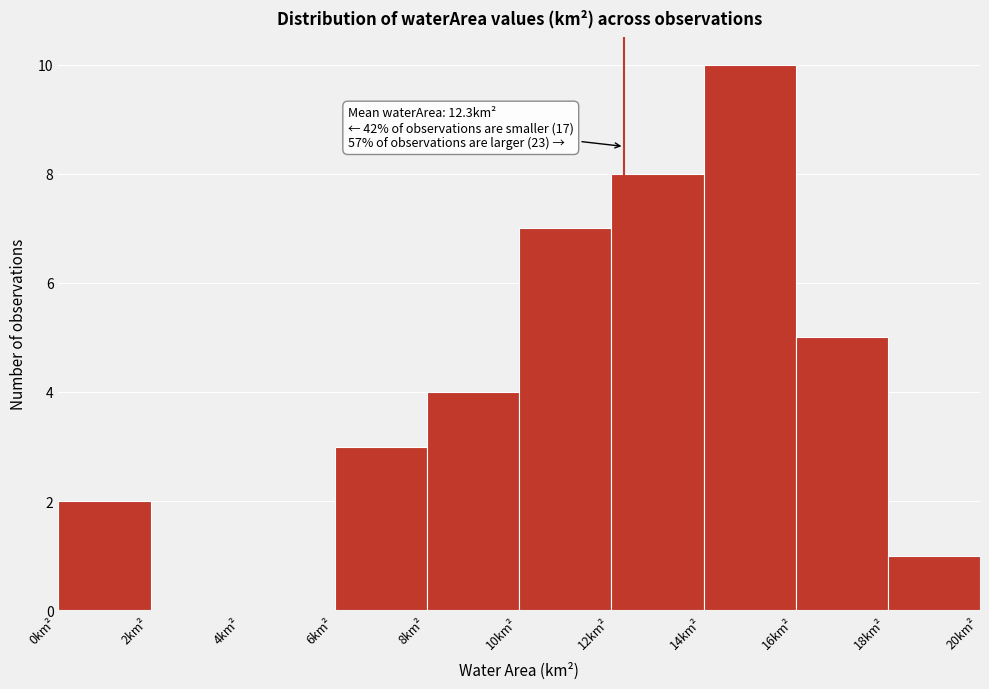

Over which range of the x-axis is the bar tallest?

14 to 16